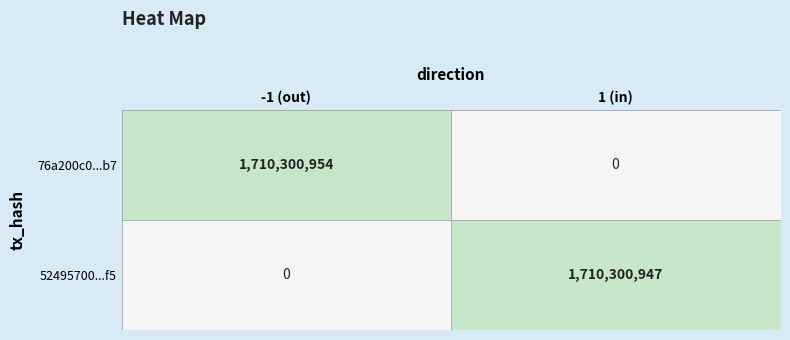

What is the sum of all 76a200c0...b7 values?

1710300954